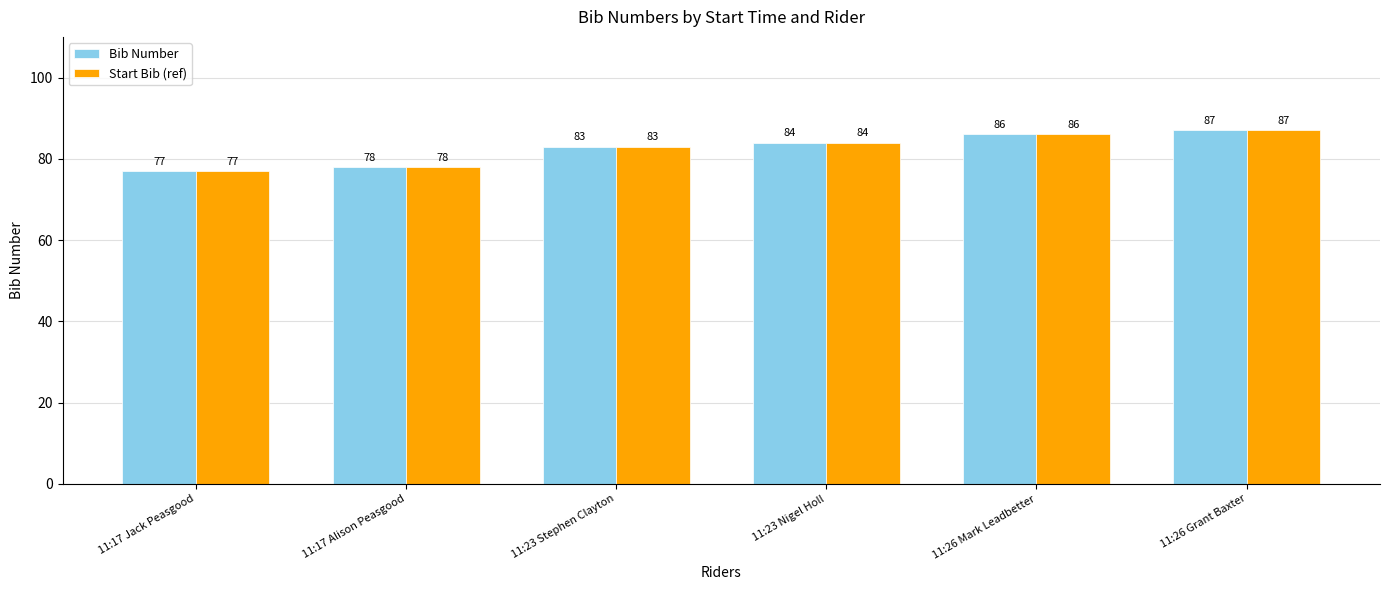

Reading left to right, extract all data points from this chart.

Bib Number: 11:17 Jack Peasgood=77	11:17 Alison Peasgood=78	11:23 Stephen Clayton=83	11:23 Nigel Holl=84	11:26 Mark Leadbetter=86	11:26 Grant Baxter=87
Start Bib (ref): 11:17 Jack Peasgood=77	11:17 Alison Peasgood=78	11:23 Stephen Clayton=83	11:23 Nigel Holl=84	11:26 Mark Leadbetter=86	11:26 Grant Baxter=87